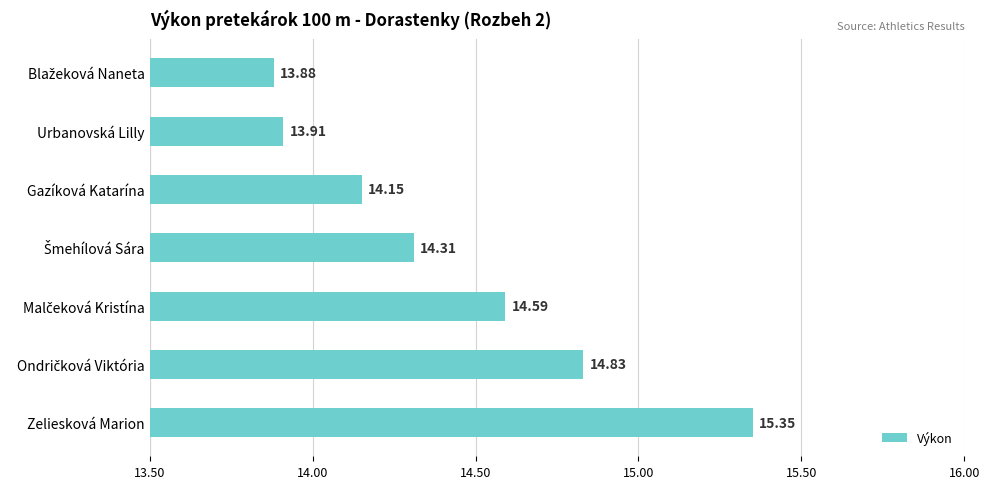

What is the average value?

14.4